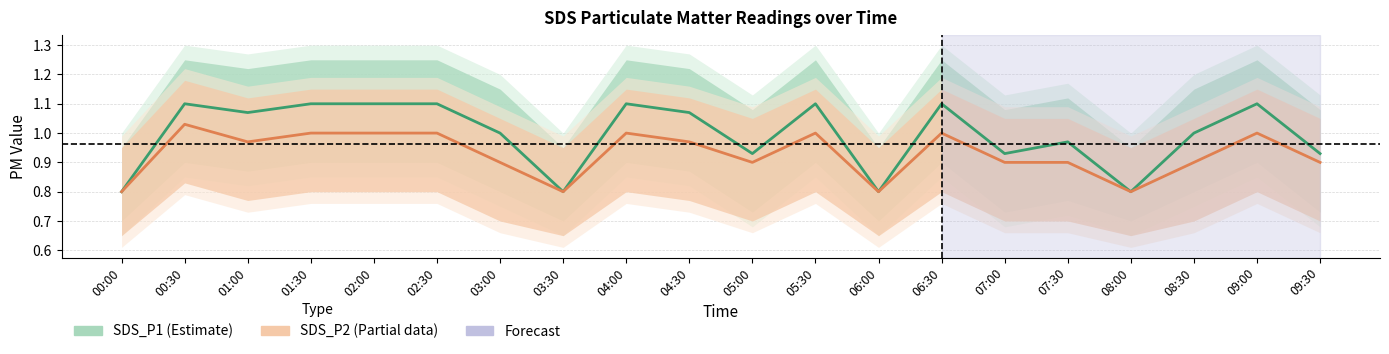

What is the label of the 2nd point from the left?

00:30